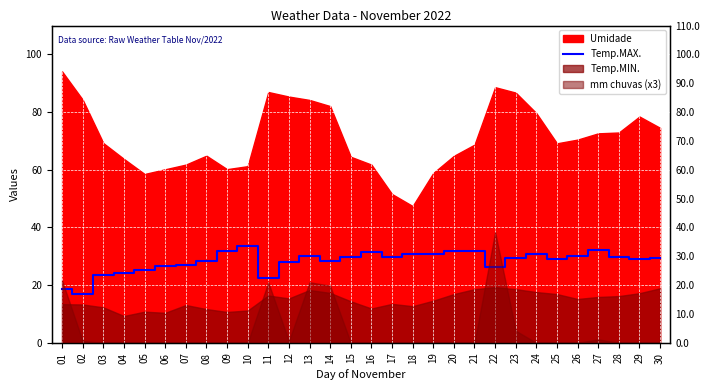

The value at 02 is 9.7. True or false?

False